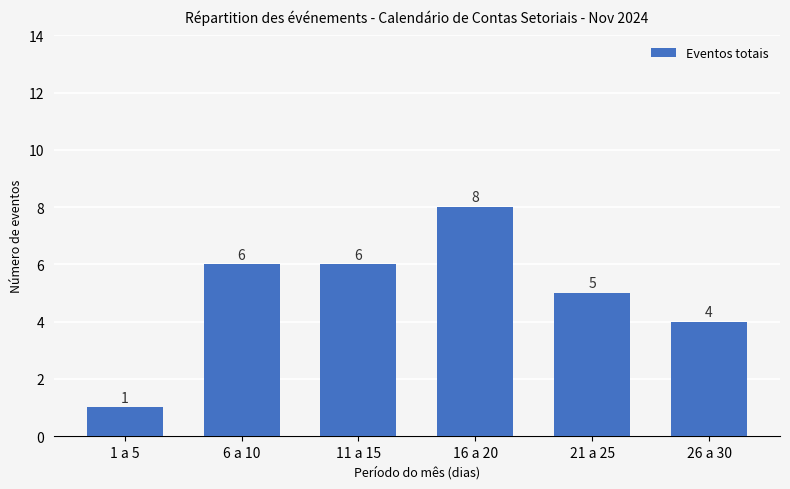

Read the value at 21 a 25.

5